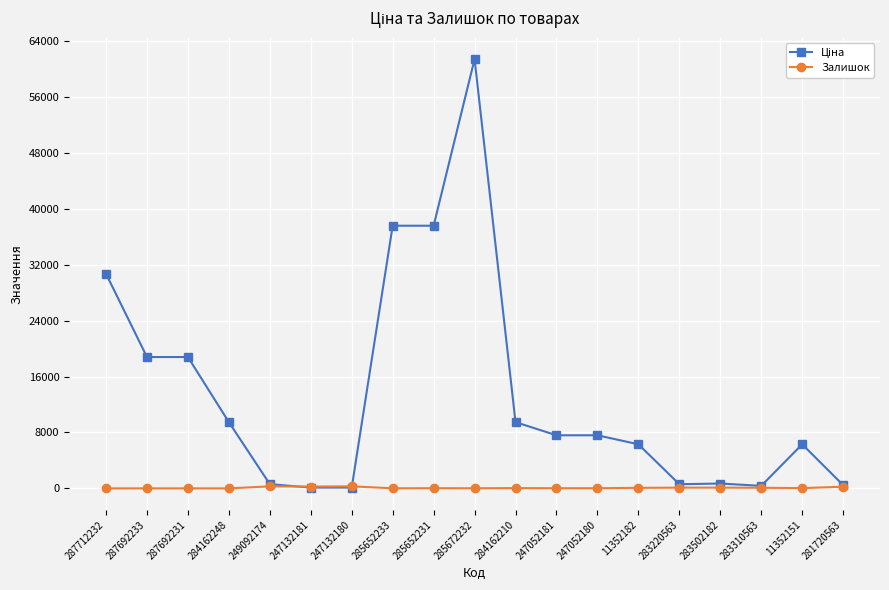

At which category does the chart reach its peak across all series?

285672232